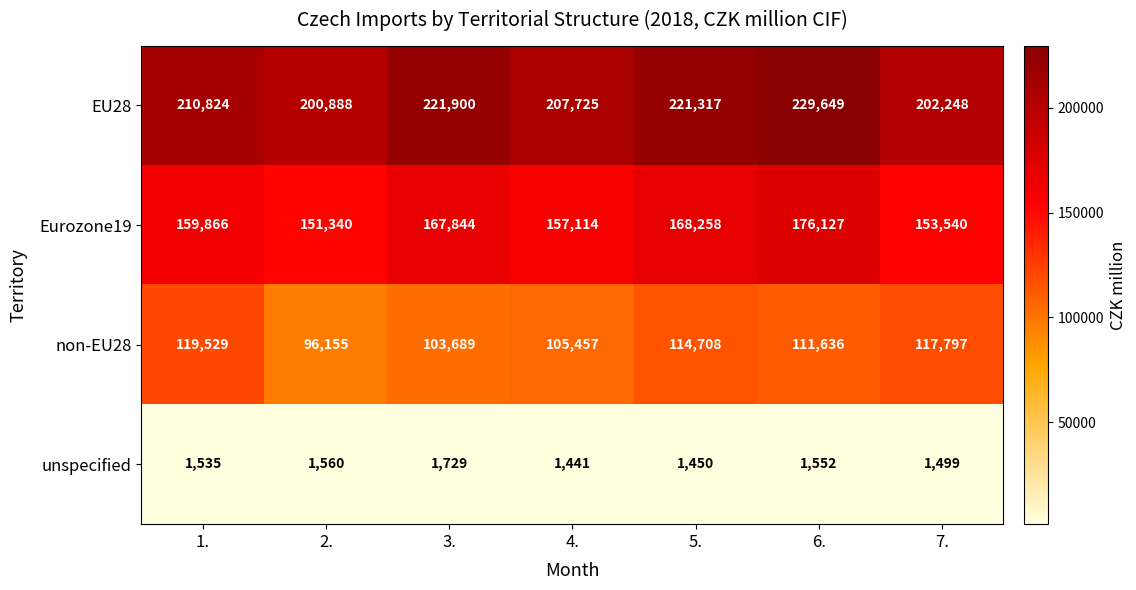

Where is non-EU28 nearest to the value 107842?

4.